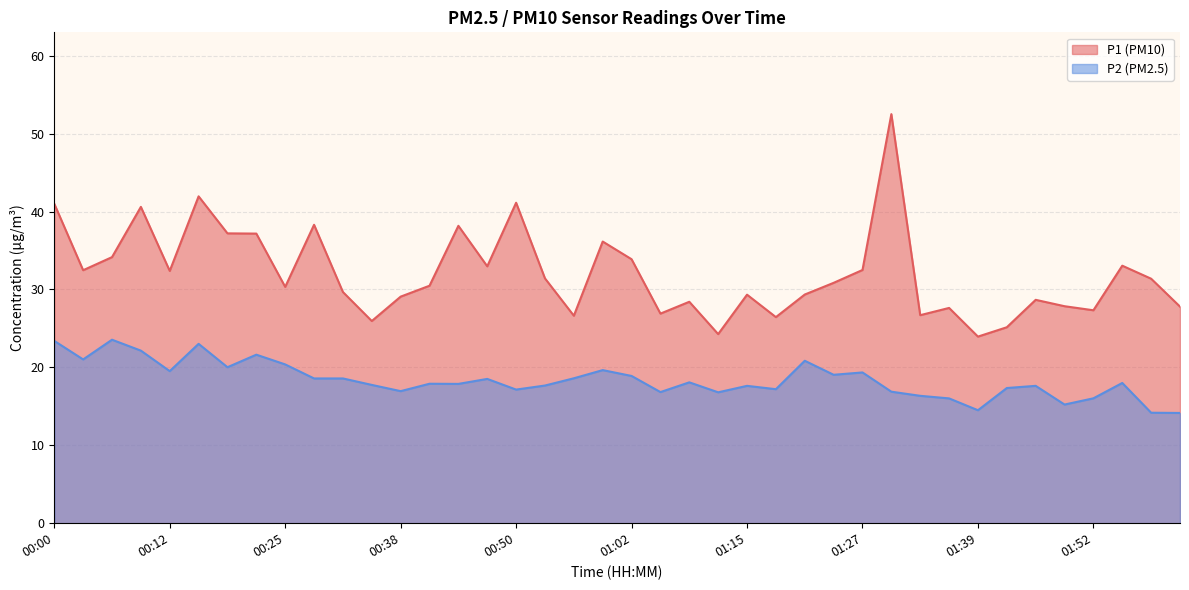

Reading left to right, list all the values displayed in this chart.

P1: 00:00=41.0	00:03=32.5	00:06=34.1	00:09=40.6	00:12=32.4	00:16=42.0	00:19=37.2	00:22=37.2	00:25=30.3	00:28=38.3	00:31=29.7	00:35=25.9	00:38=29.1	00:41=30.5	00:44=38.2	00:47=33.0	00:50=41.1	00:53=31.4	00:56=26.6	00:59=36.1	01:02=33.9	01:05=26.9	01:08=28.4	01:12=24.3	01:15=29.3	01:18=26.4	01:21=29.4	01:24=30.9	01:27=32.5	01:30=52.5	01:33=26.7	01:36=27.6	01:39=23.9	01:42=25.1	01:45=28.7	01:48=27.9	01:52=27.3	01:55=33.0	01:58=31.4	02:01=27.8
P2: 00:00=23.4	00:03=21.0	00:06=23.6	00:09=22.1	00:12=19.5	00:16=23.0	00:19=20.0	00:22=21.6	00:25=20.4	00:28=18.6	00:31=18.6	00:35=17.8	00:38=16.9	00:41=17.9	00:44=17.9	00:47=18.5	00:50=17.1	00:53=17.7	00:56=18.6	00:59=19.6	01:02=18.9	01:05=16.8	01:08=18.1	01:12=16.8	01:15=17.6	01:18=17.2	01:21=20.9	01:24=19.1	01:27=19.4	01:30=16.9	01:33=16.4	01:36=16.0	01:39=14.5	01:42=17.4	01:45=17.6	01:48=15.2	01:52=16.0	01:55=18.0	01:58=14.2	02:01=14.2